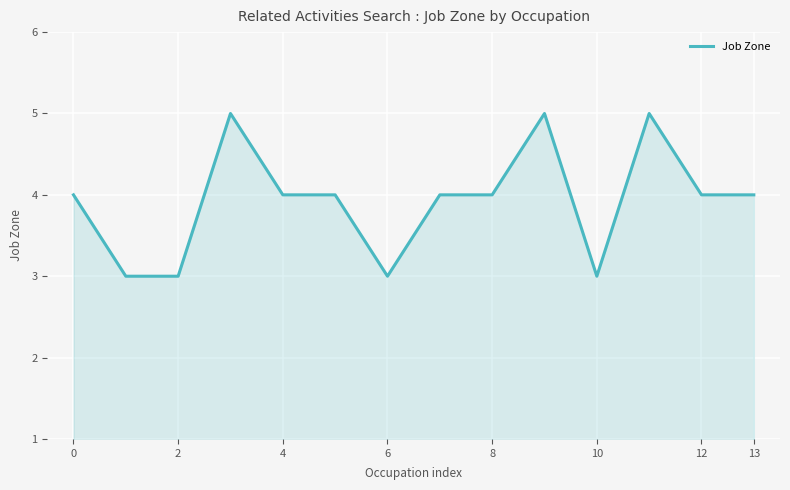

What is the greatest value displayed?

5